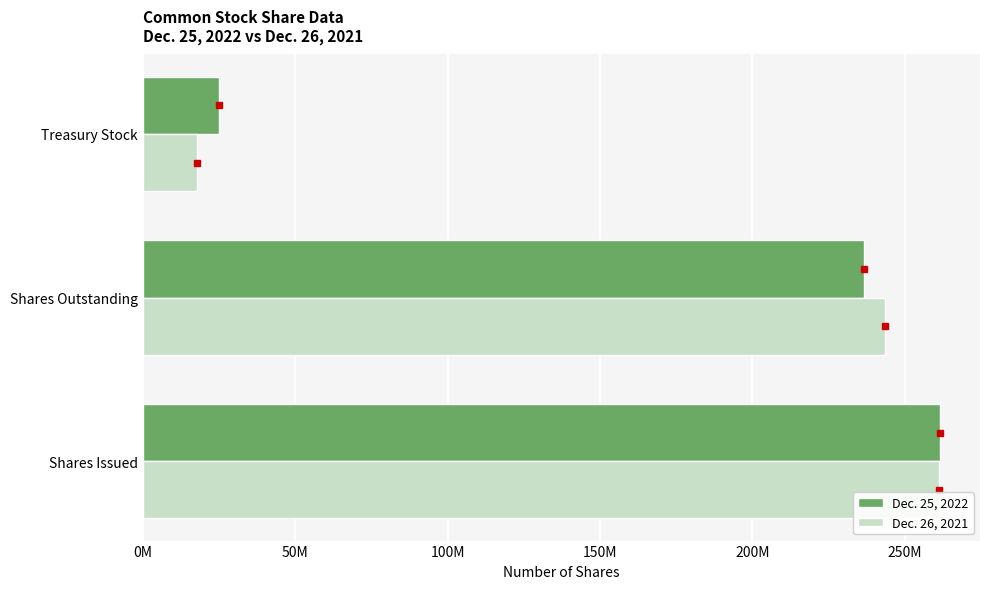

What are all the series names shown in the legend?

Dec. 25, 2022, Dec. 26, 2021